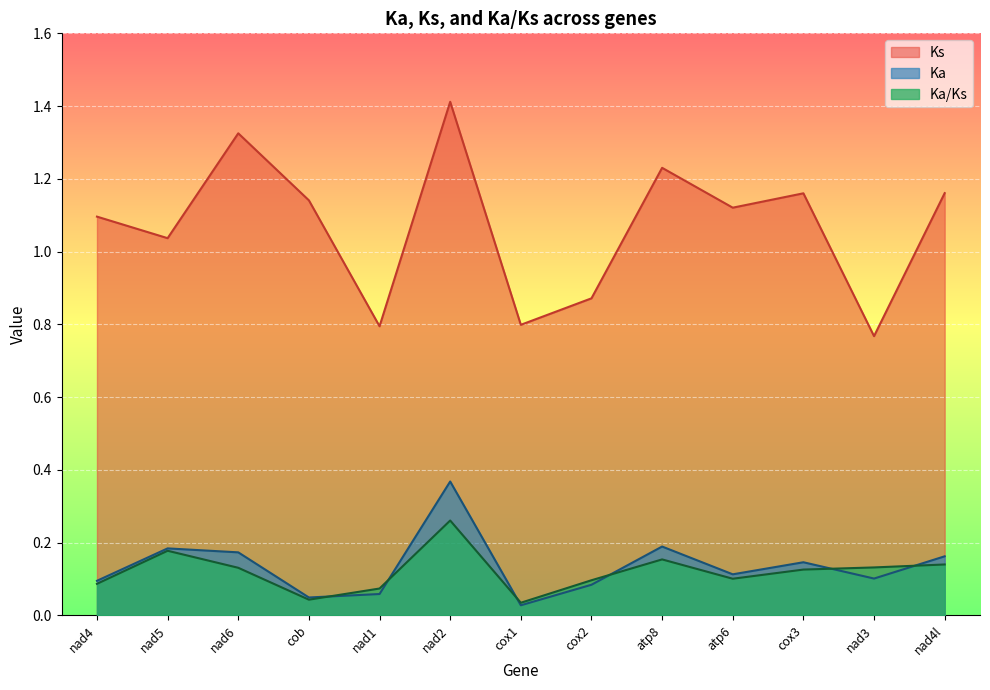

Reading left to right, extract all data points from this chart.

Ka: 0.1	0.2	0.2	0.0	0.1	0.4	0.0	0.1	0.2	0.1	0.1	0.1	0.2
Ks: 1.1	1.0	1.3	1.1	0.8	1.4	0.8	0.9	1.2	1.1	1.2	0.8	1.2
Ka/Ks: 0.1	0.2	0.1	0.0	0.1	0.3	0.0	0.1	0.2	0.1	0.1	0.1	0.1